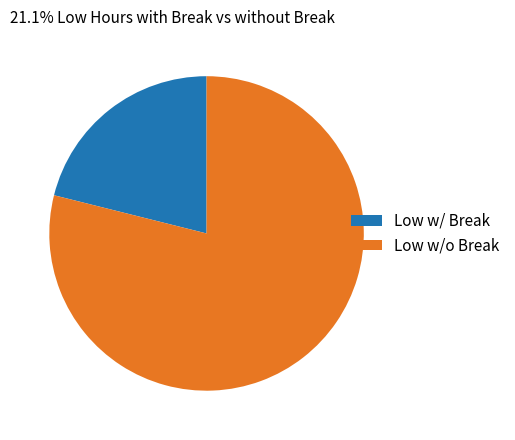

Between Low w/o Break and Low w/ Break, which is larger?

Low w/o Break